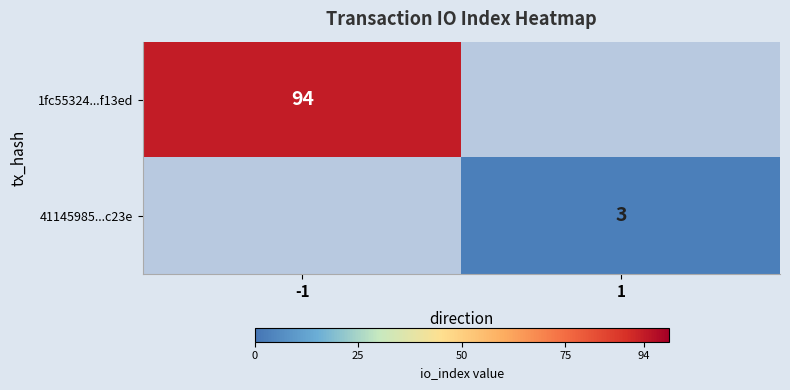

Which category has the highest value across all series?

-1